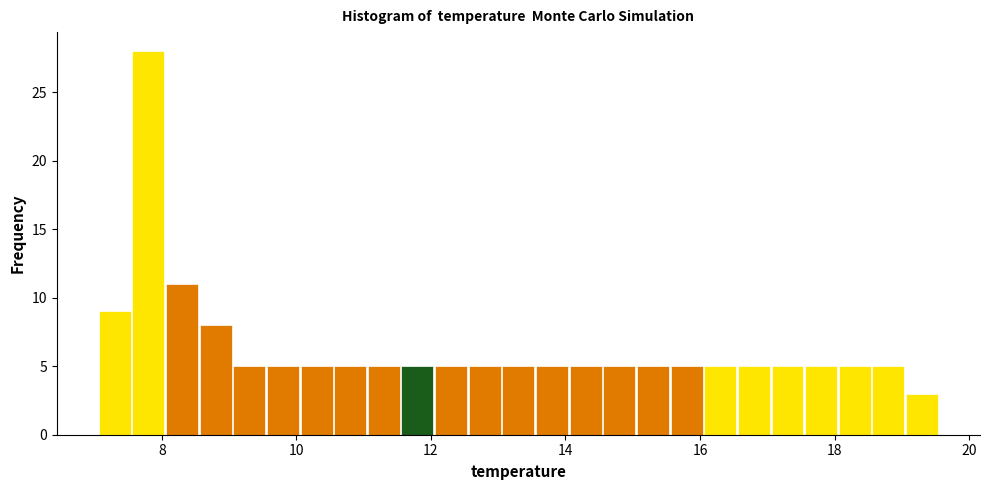

Around what value on the x-axis is the tallest bar? Give the approximate position of its centre, as read against the axis.

7.8